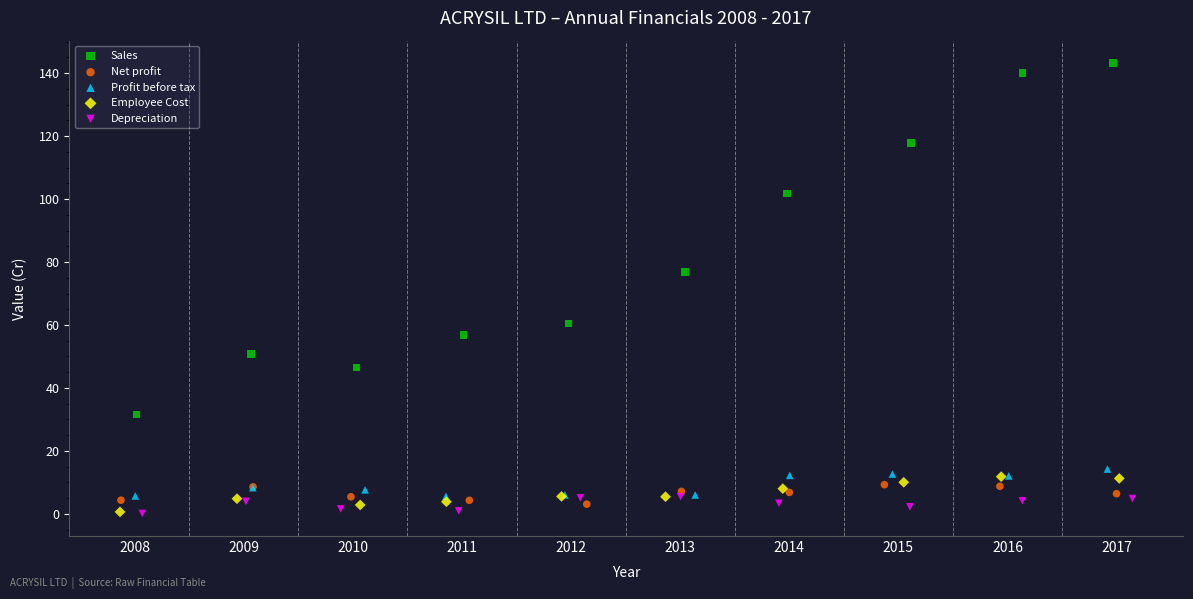

Which series has the widest spread of Y values?

Sales